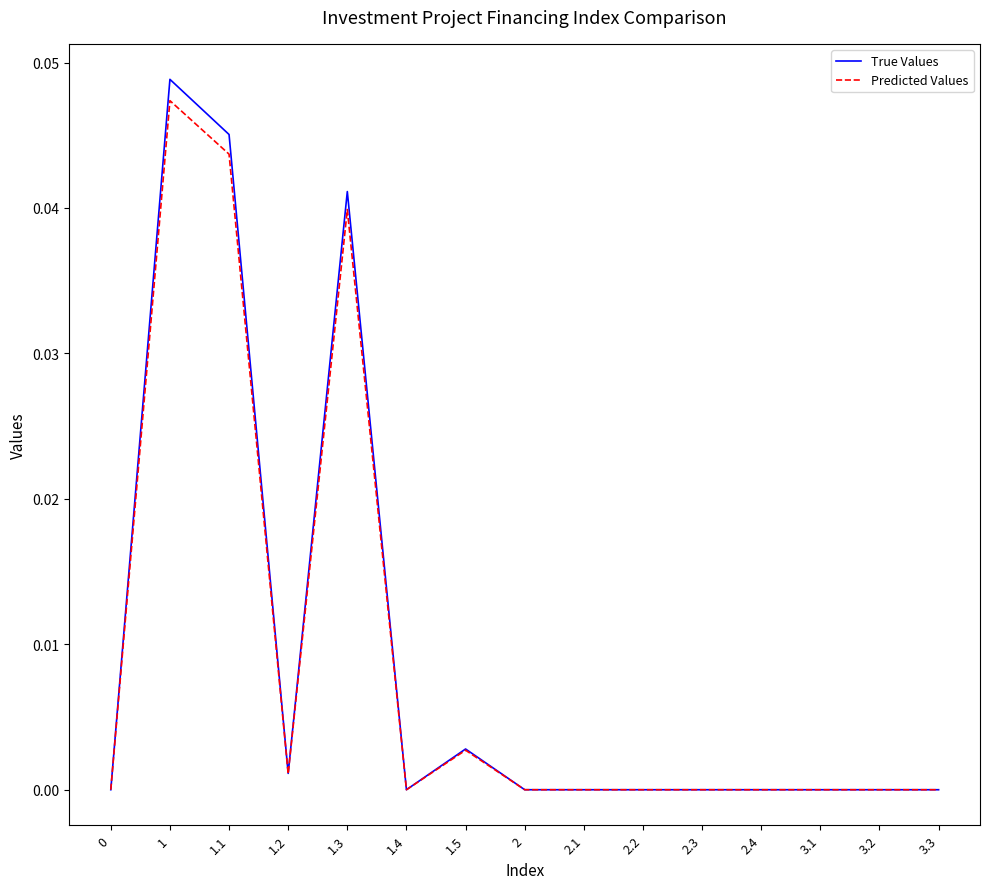

True or false: True Values has a value of 0.0 at 2.

True